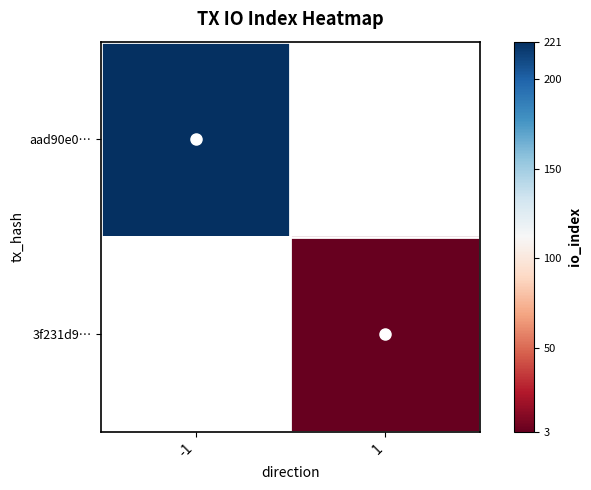

Rank the series at -1 from highest to lowest value.

aad90e0…, 3f231d9…